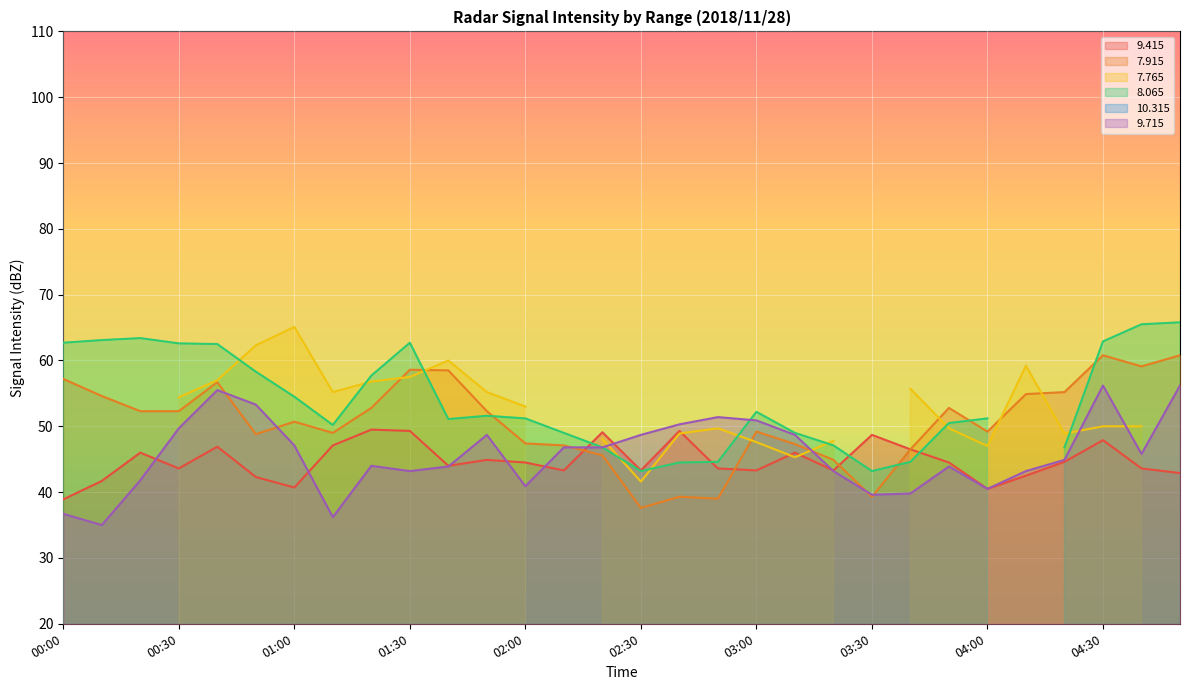

At which category is the sum across all series the highest?

04:30